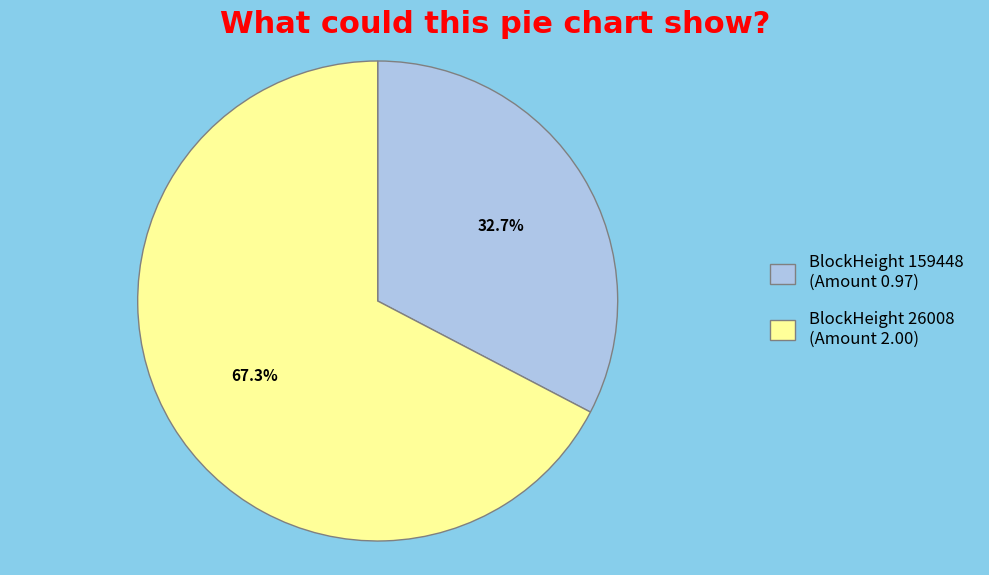

Is there a majority slice in this chart?

Yes